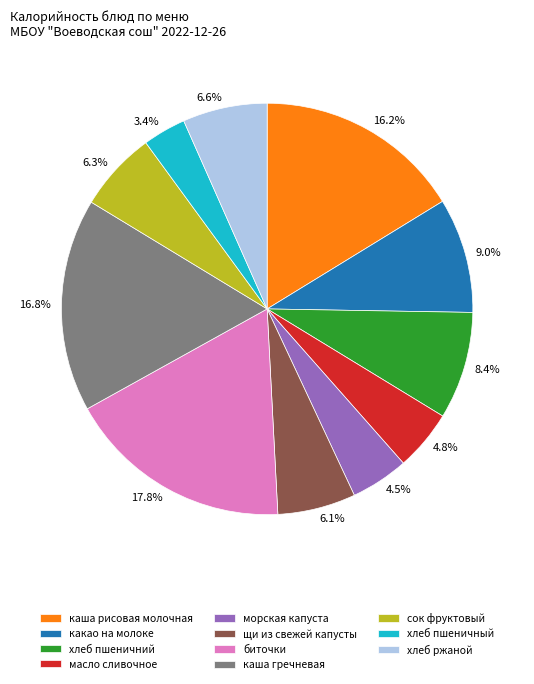

How many segments does this pie chart have?

11